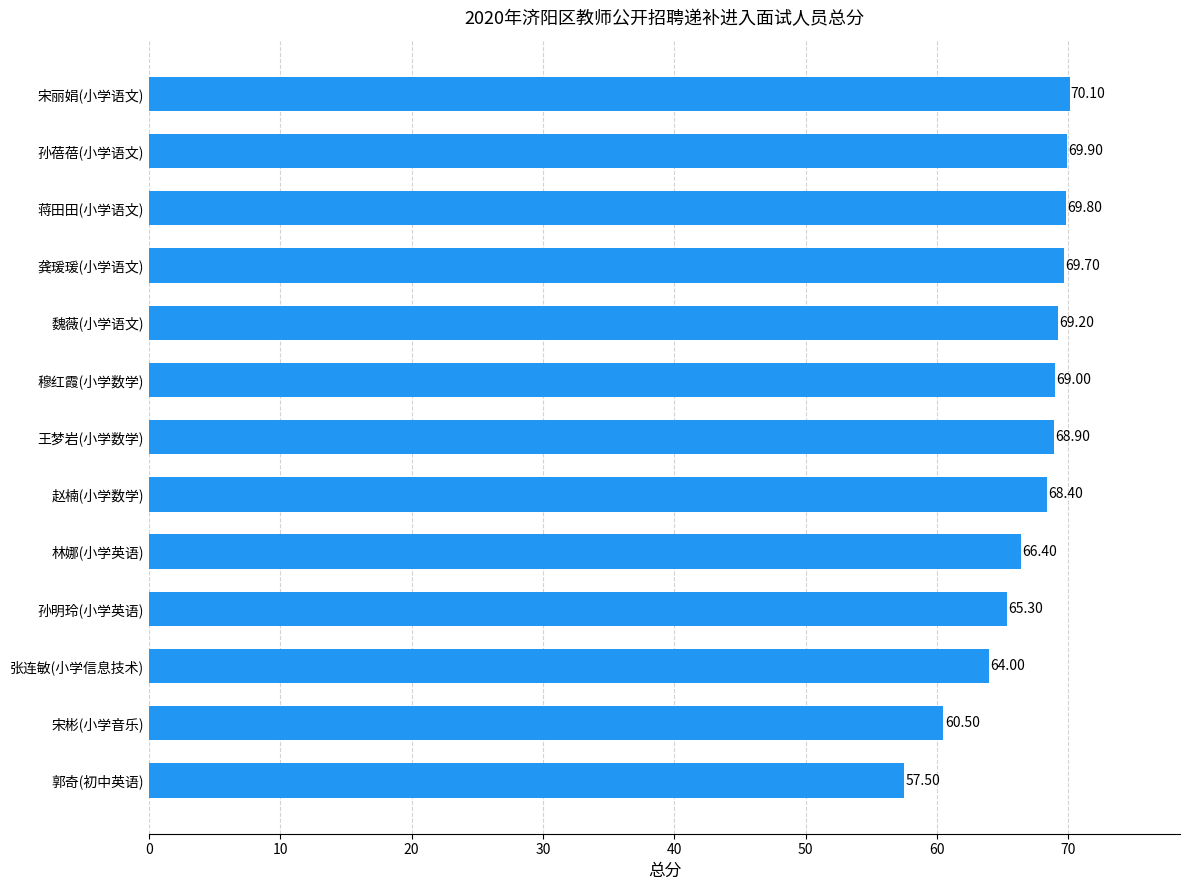

Does the chart contain stacked bars?

No